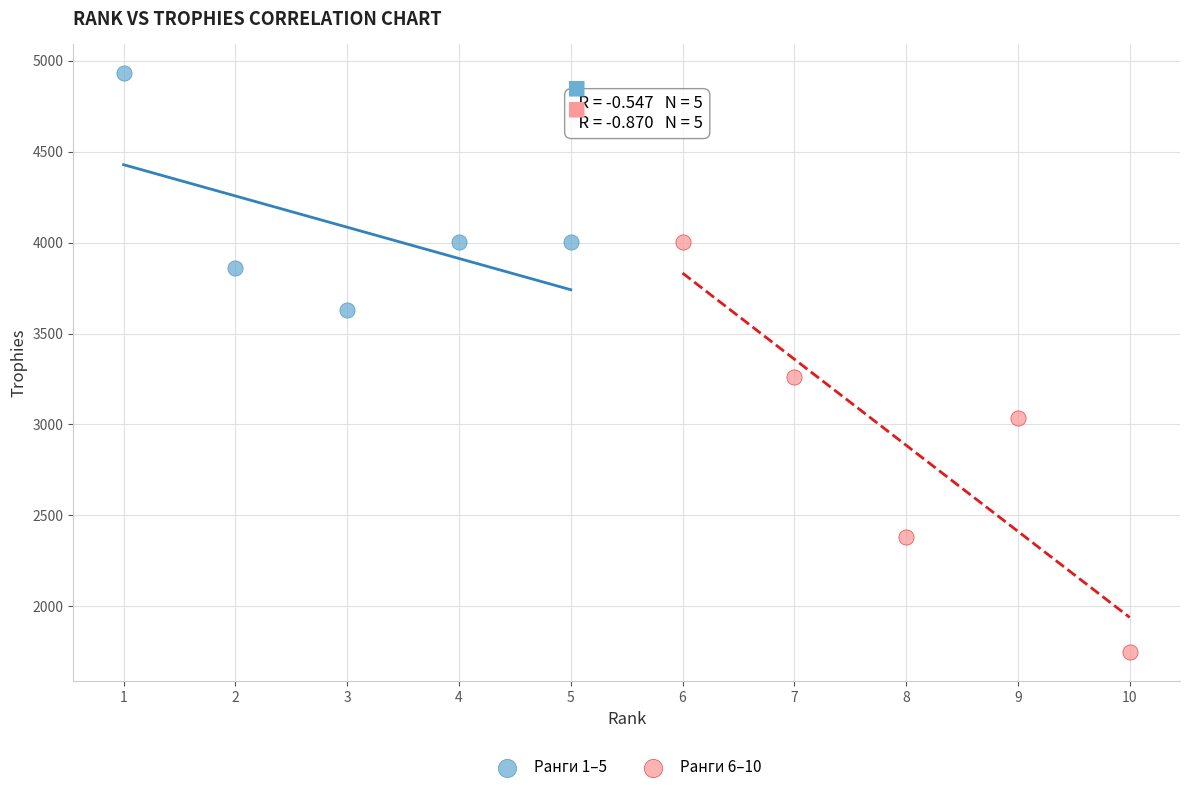

Which series has the widest spread of Y values?

Ранги 6–10